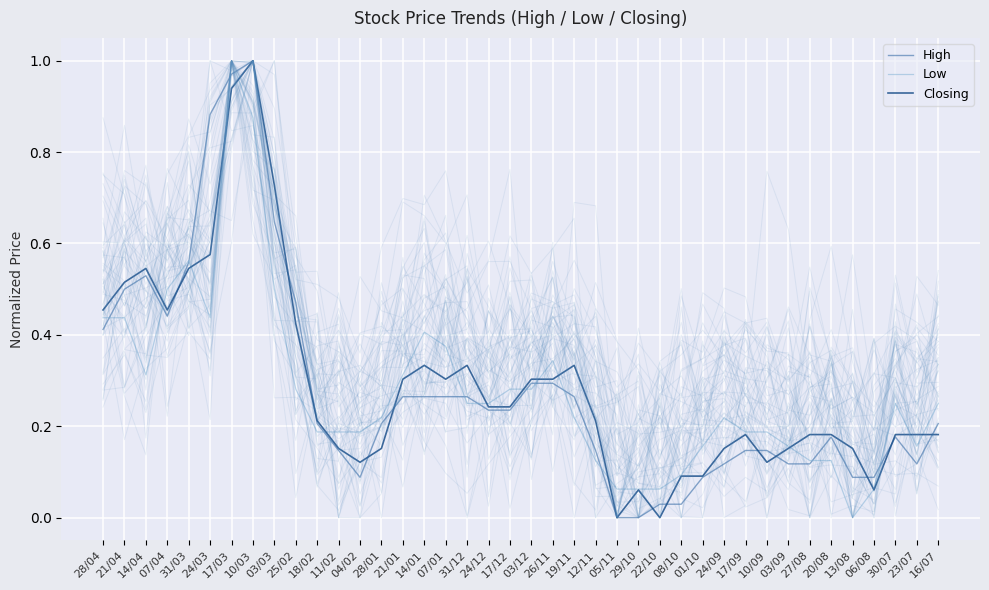

True or false: Closing has a value of 0.2 at 19/11.

False